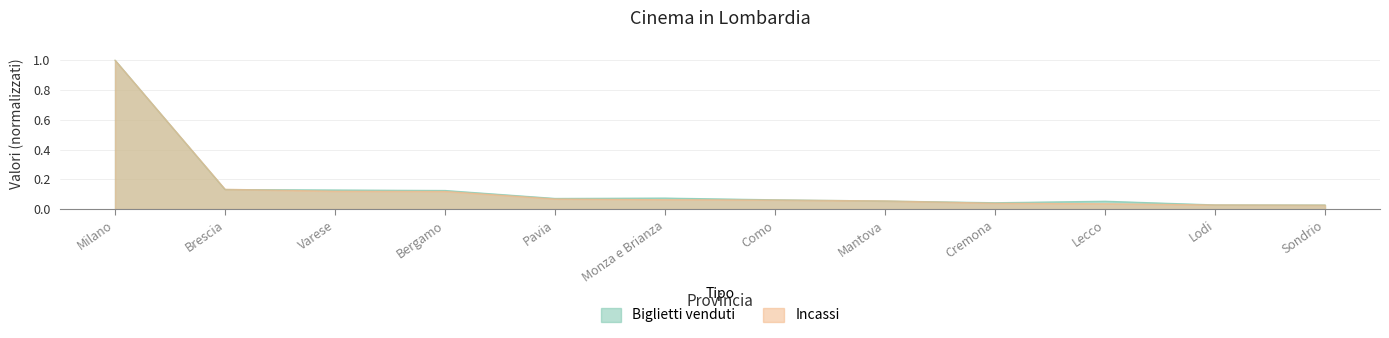

At Lodi, list the series in order from smallest to largest.

Incassi, Biglietti venduti